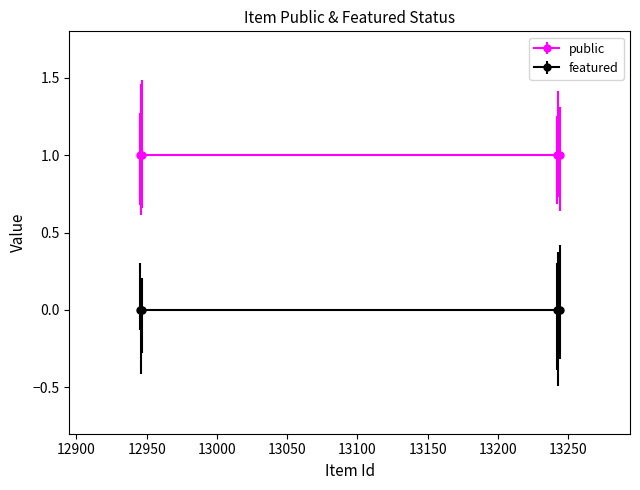

Does the chart have visible grid lines?

No